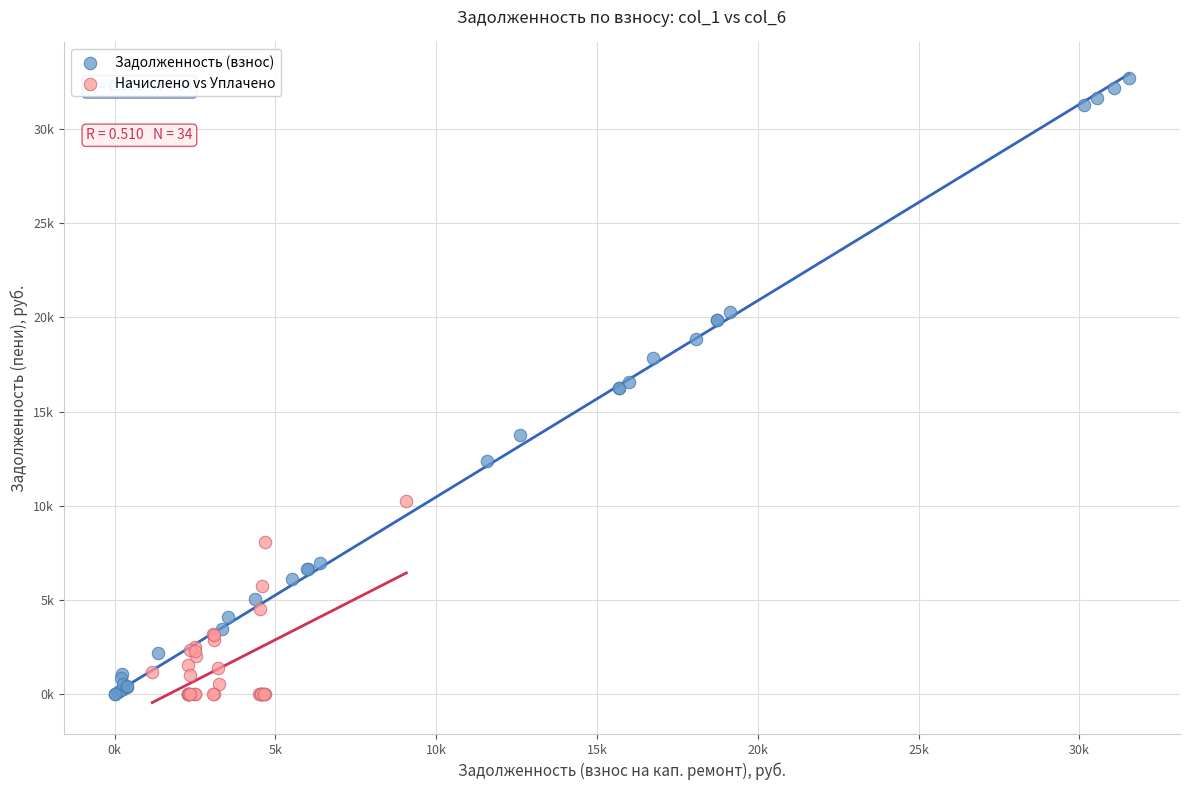

Which series reaches the maximum Y coordinate?

Задолженность (взнос)